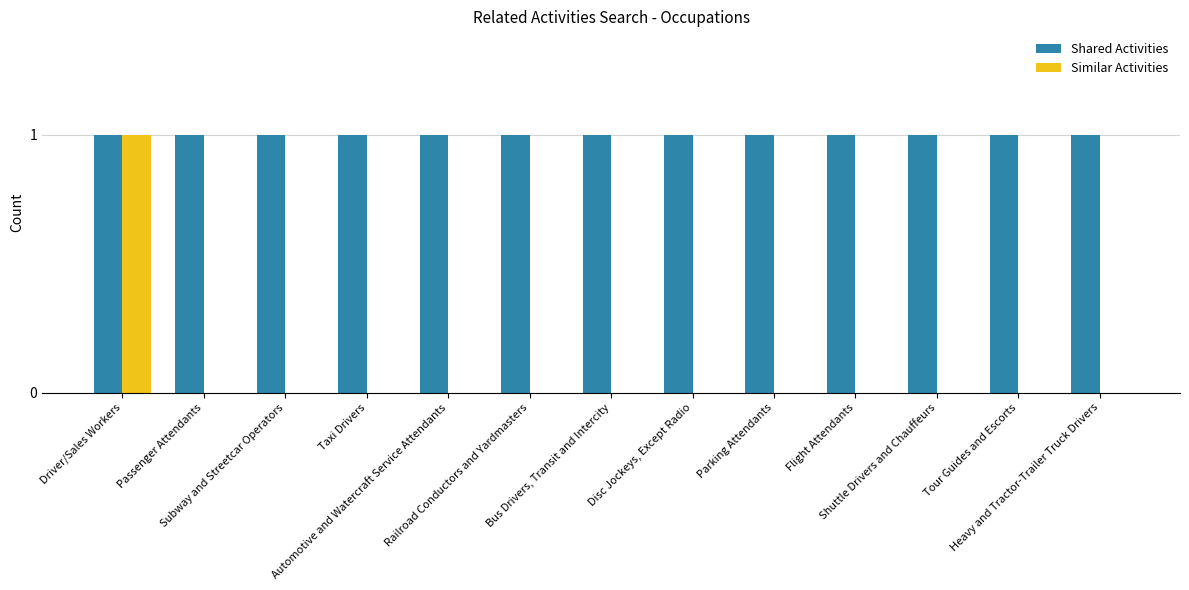

Which series has the largest total across all categories?

Shared Activities